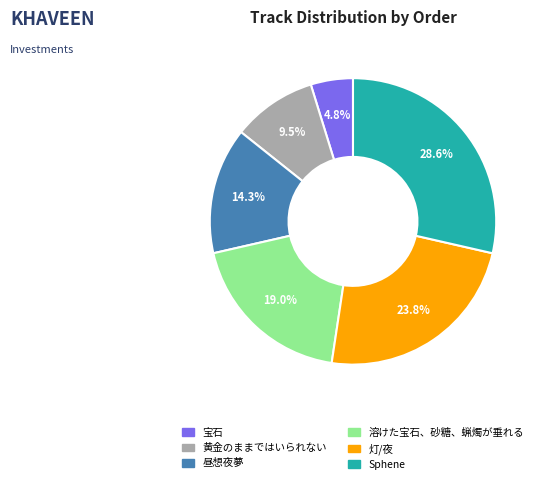

How many slices are in this pie chart?

6